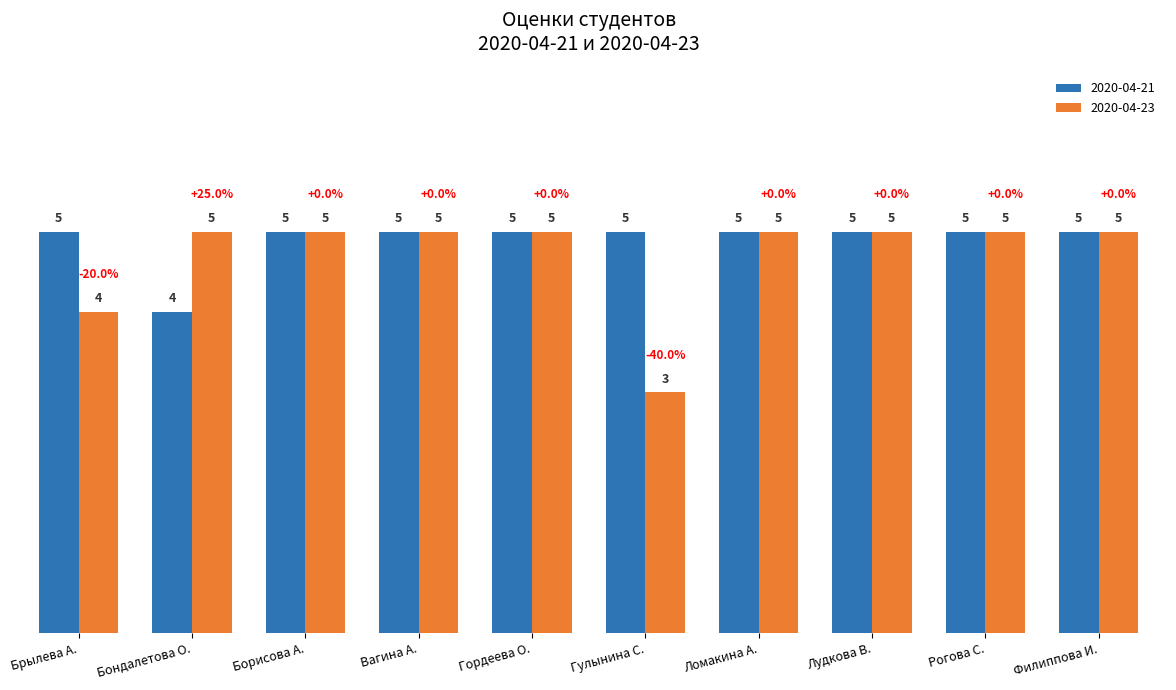

What position from the right is Вагина А.?

7